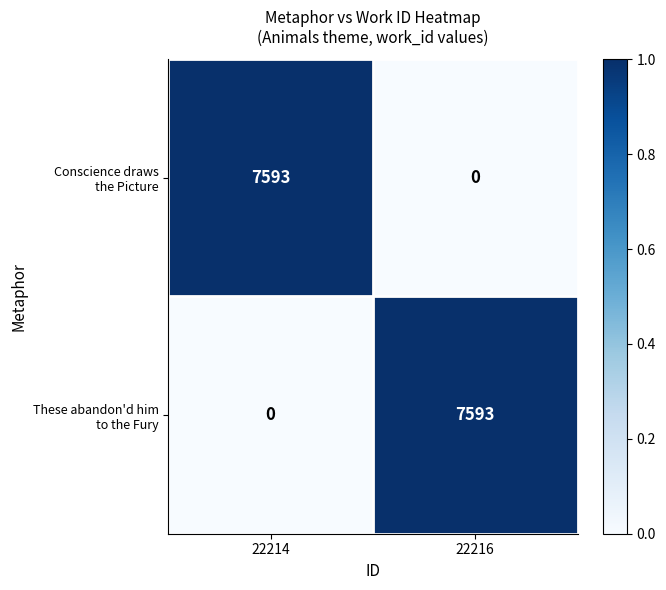

What is the total value across all series at 22216?

7593